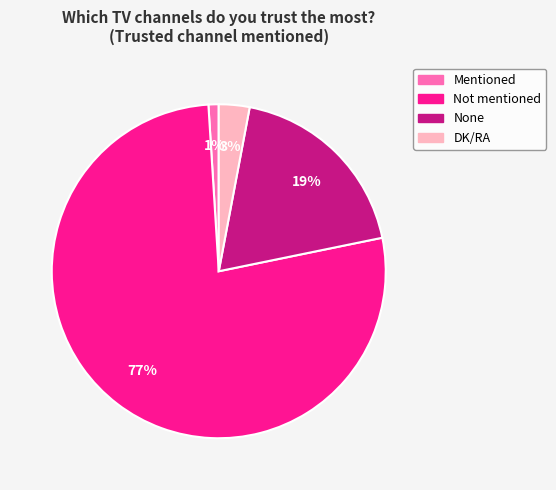

Is the sum of None and Not mentioned greater than half?

Yes